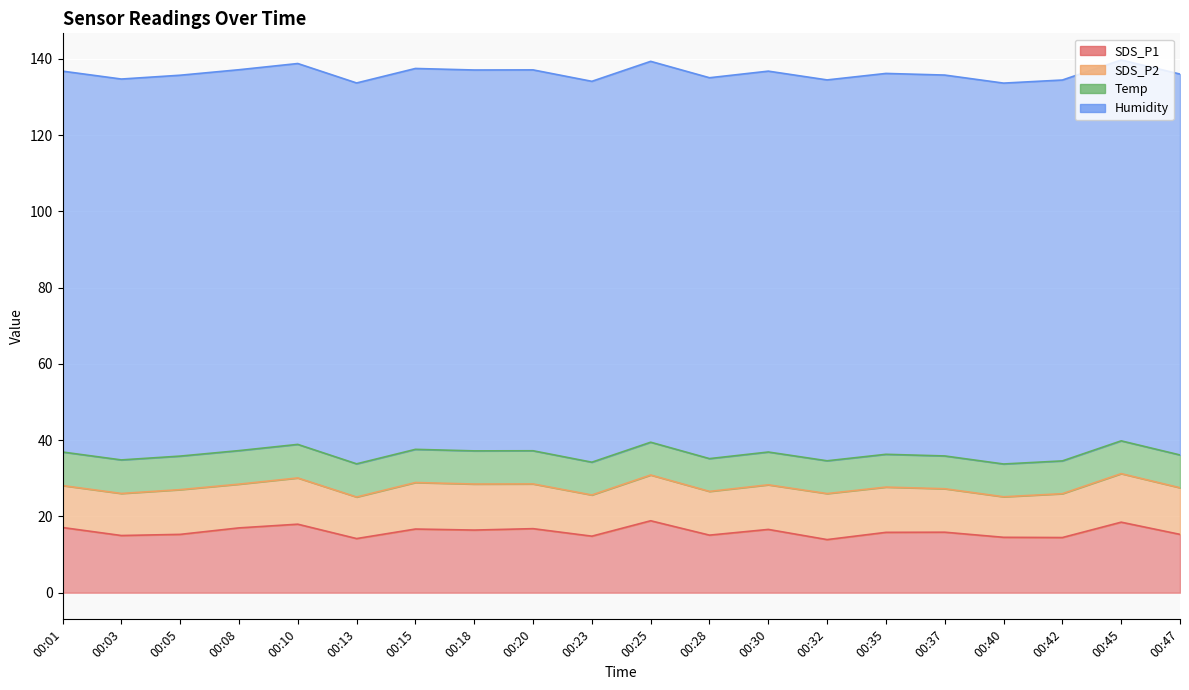

The SDS_P2 series shows 16.1 at 00:13. True or false?

False